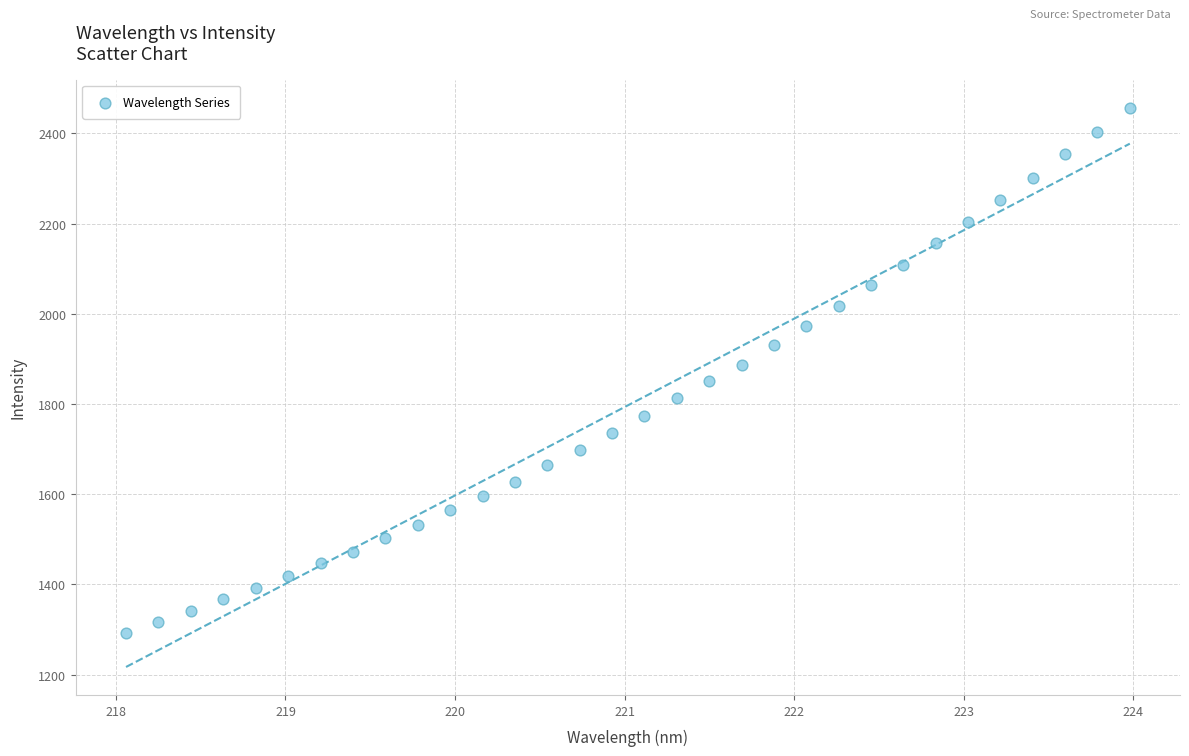

What is the range of Y values (max minus min)?

1163.3